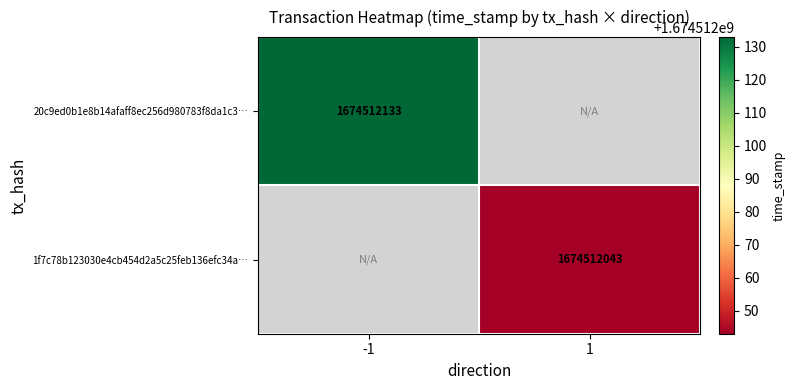

Which label corresponds to the smallest value in the chart?

1